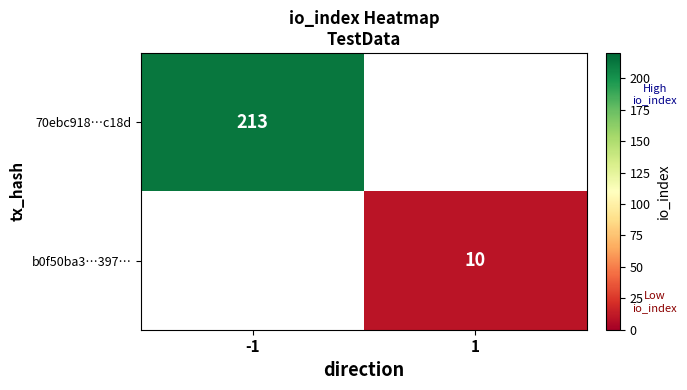

The value of 70ebc918…c18d at -1 is 213. True or false?

True